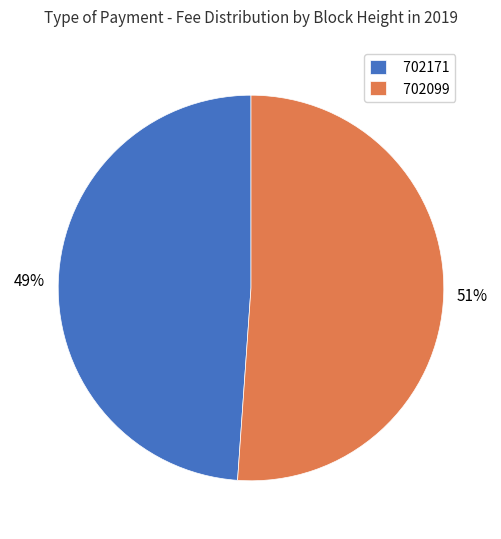

To the nearest percent, what portion does 702099 represent?

51%